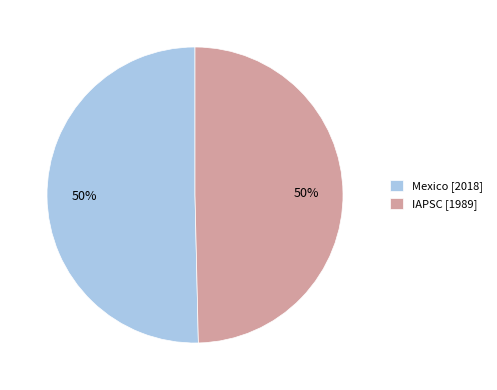

To the nearest percent, what portion does IAPSC represent?

50%